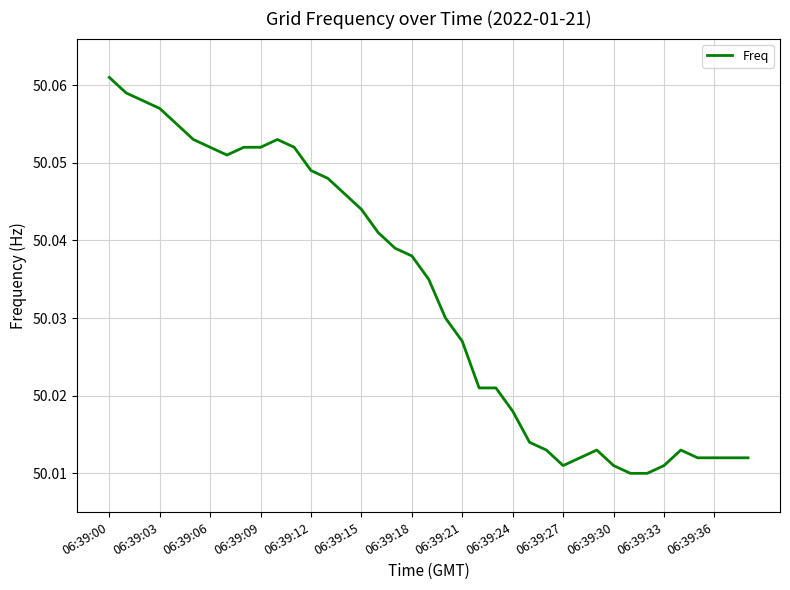

Reading right to left, extract all data points from this chart.

50.0	50.0	50.0	50.0	50.0	50.0	50.0	50.0	50.0	50.0	50.0	50.0	50.0	50.0	50.0	50.0	50.0	50.0	50.0	50.0	50.0	50.0	50.0	50.0	50.0	50.0	50.0	50.1	50.1	50.1	50.1	50.1	50.1	50.1	50.1	50.1	50.1	50.1	50.1